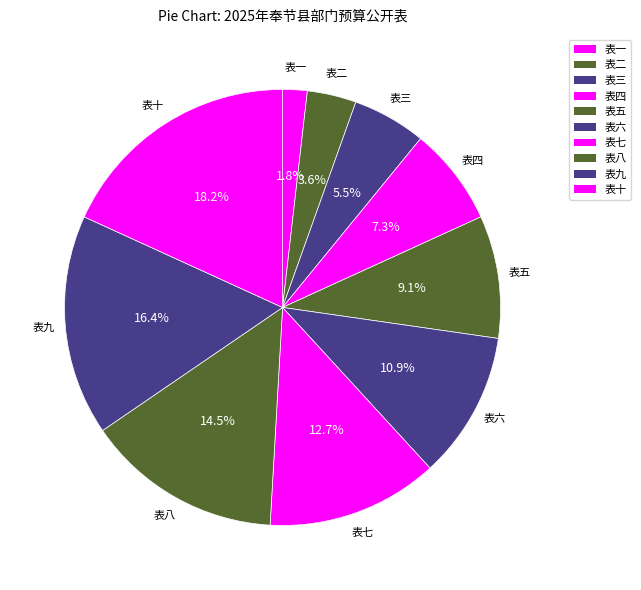

To the nearest percent, what portion does 表六 represent?

11%